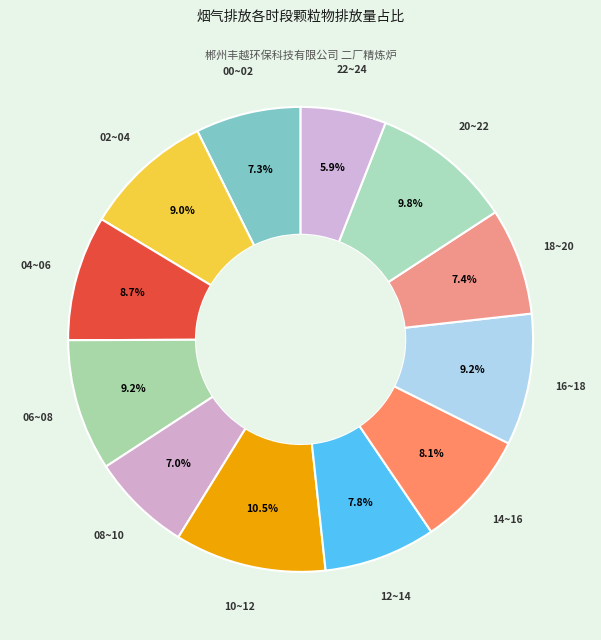

How many segments does this pie chart have?

12